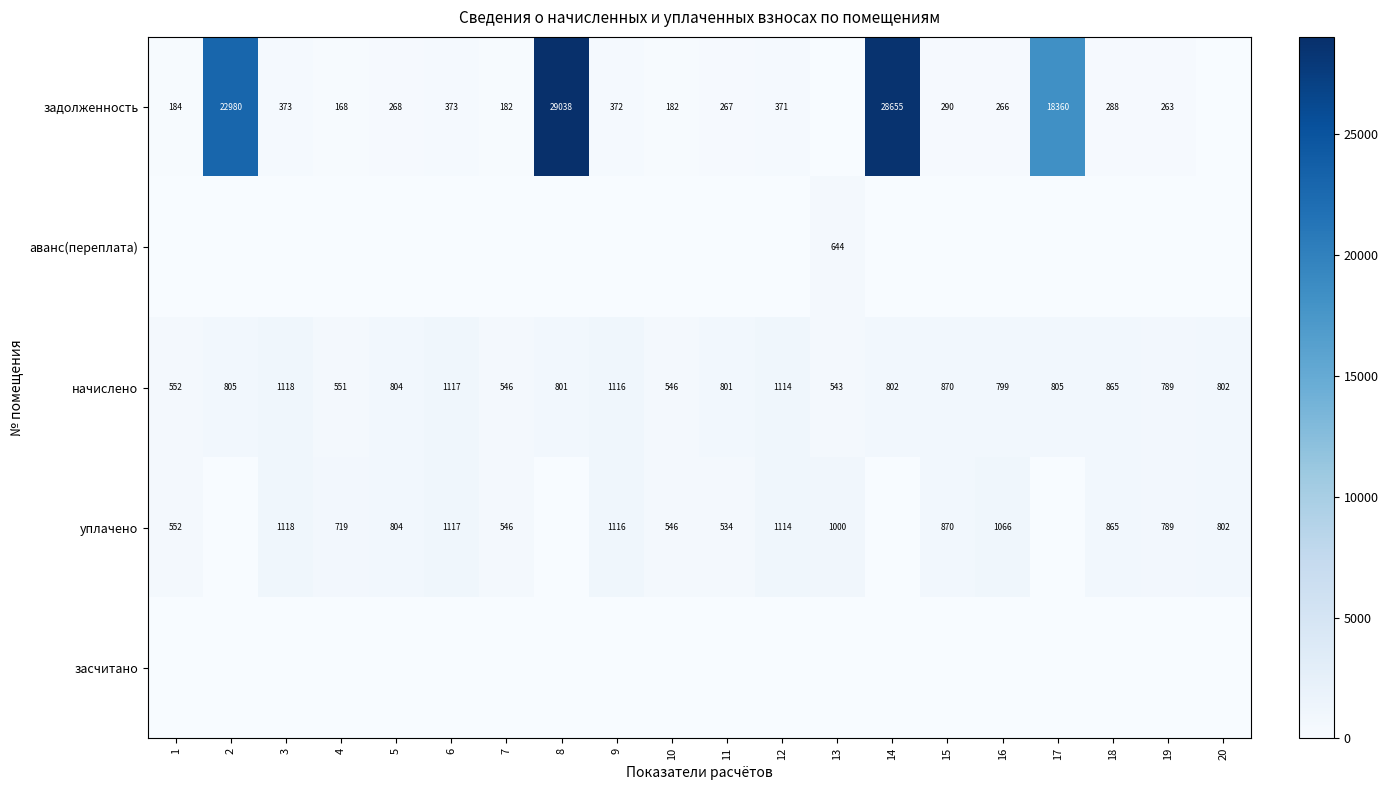

Where is аванс(переплата) nearest to the value 322?

1